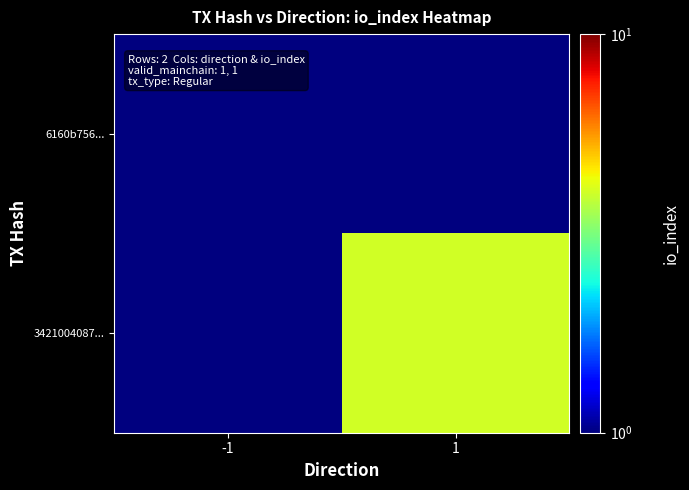

Between 1 and -1, which is larger?

-1